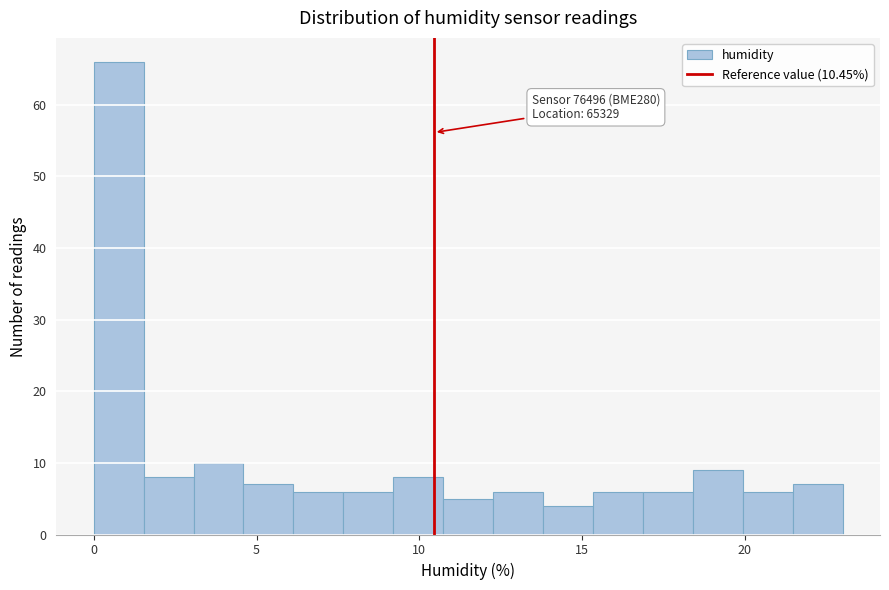

Around what value on the x-axis is the tallest bar? Give the approximate position of its centre, as read against the axis.

1.0